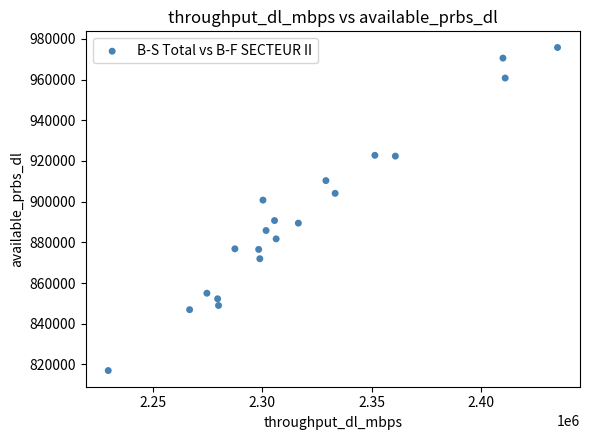

What is the range of Y values (max minus min)?

158774.6